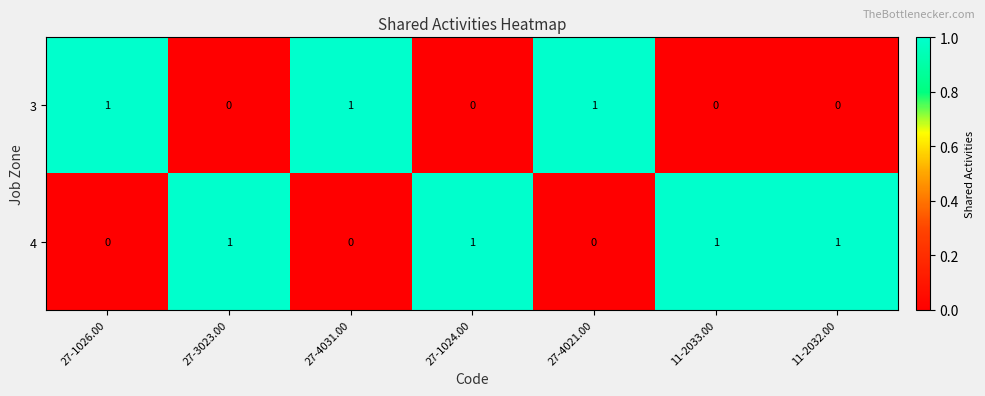

Which series has the largest total across all categories?

4